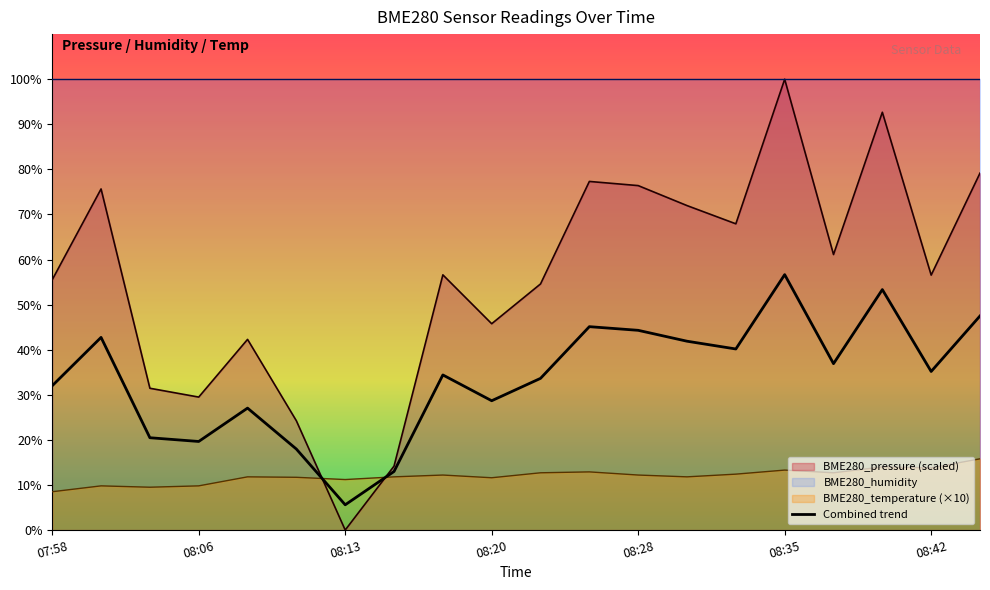

The BME280_temperature (×10) series shows 11.2 at 08:13. True or false?

True